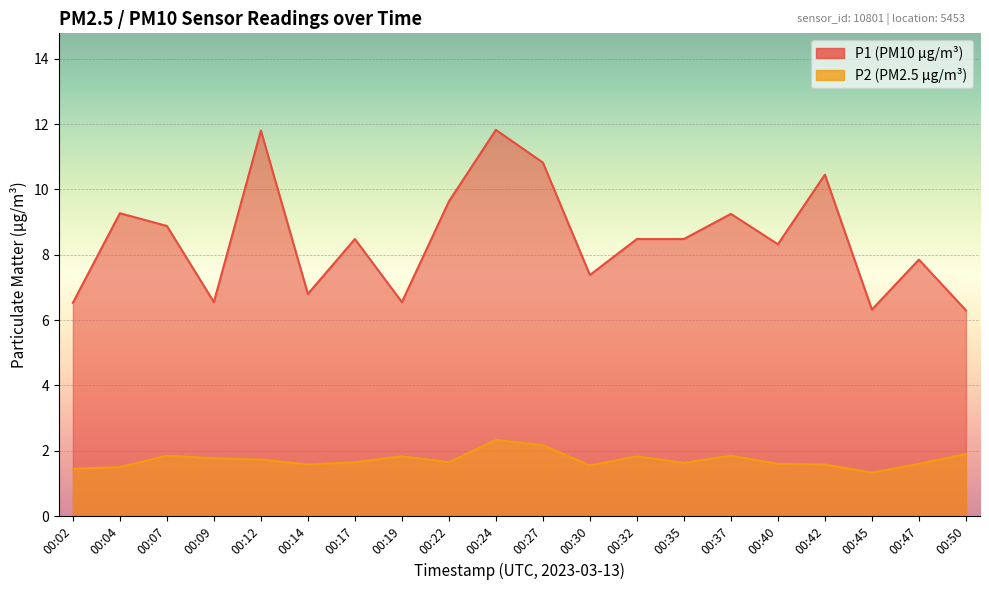

Where is P2 nearest to the value 1?

00:45